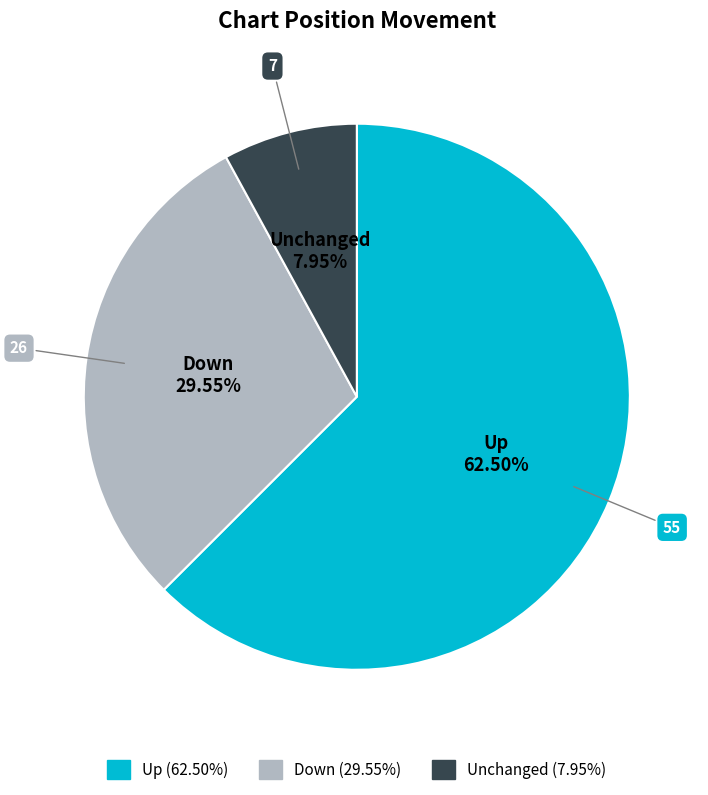

Is there a majority slice in this chart?

Yes